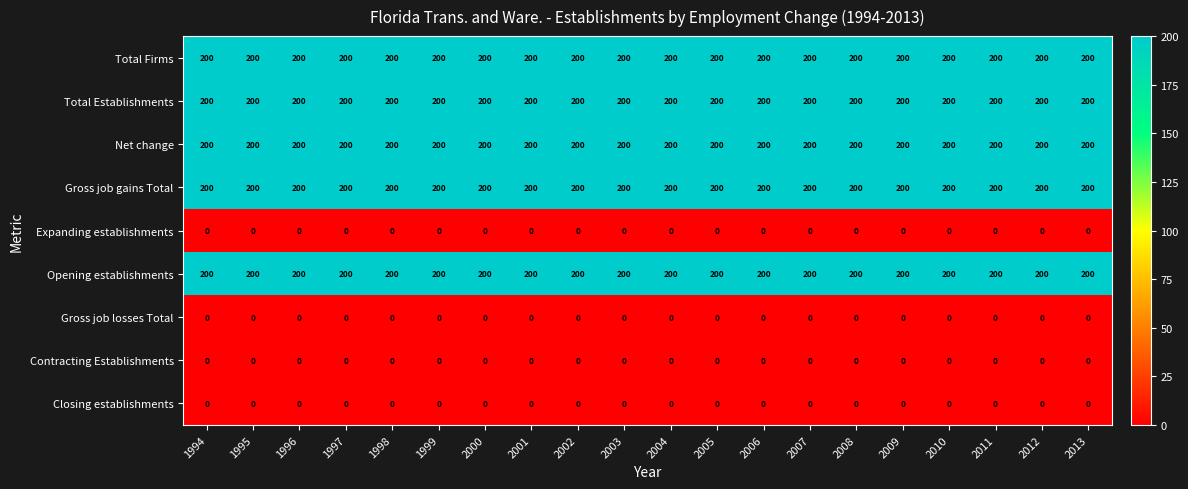

What is the spread (max minus min) of values at 2002?

200